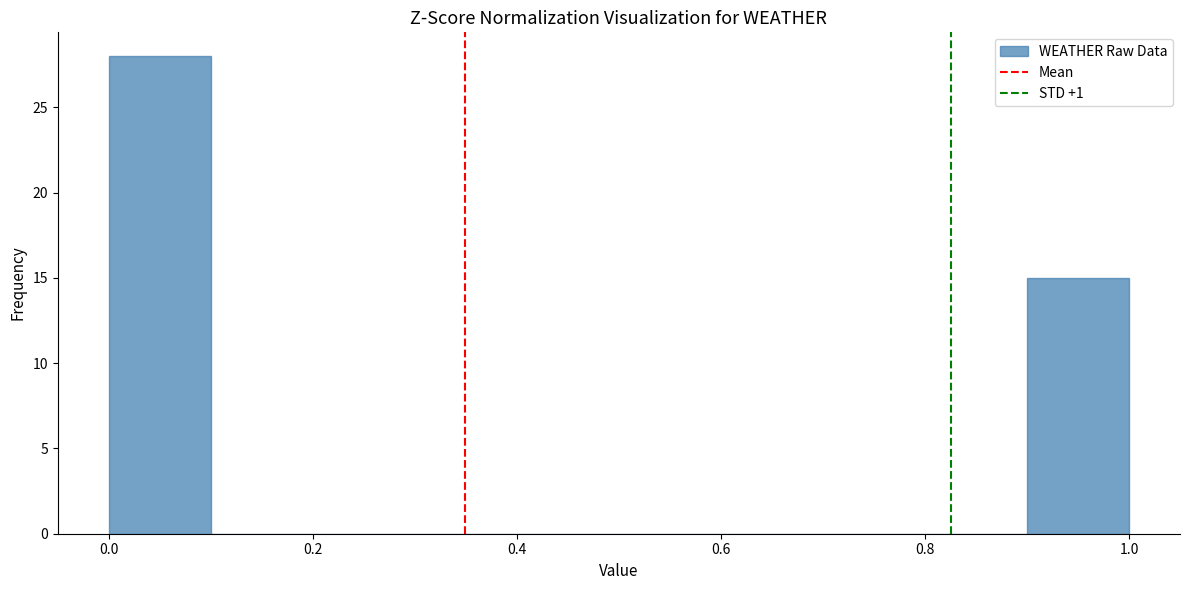

Over which range of the x-axis is the bar tallest?

0.0 to 0.1